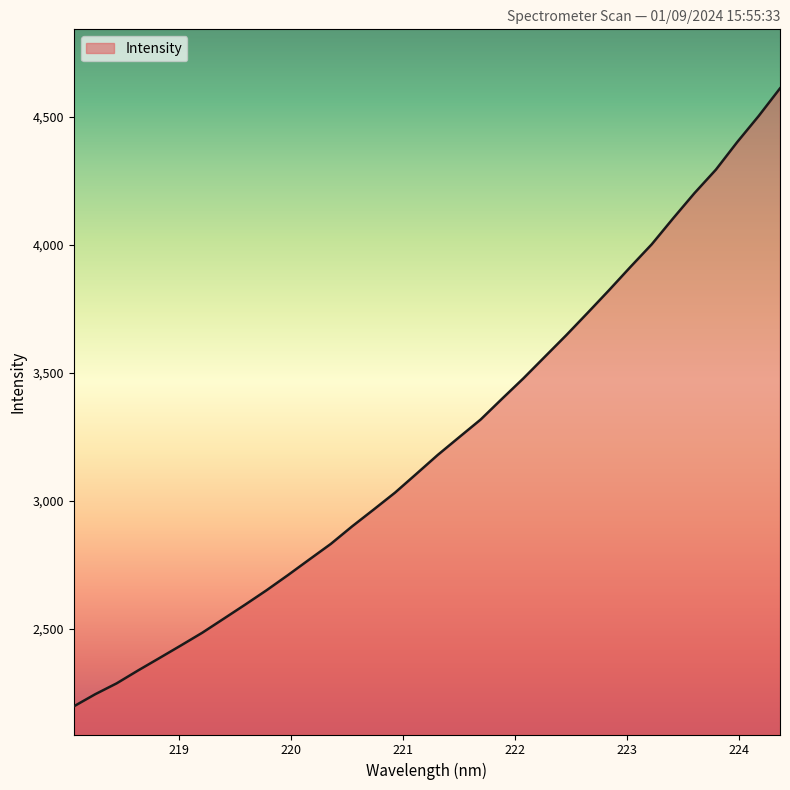

What is the minimum value shown in the chart?

2197.0